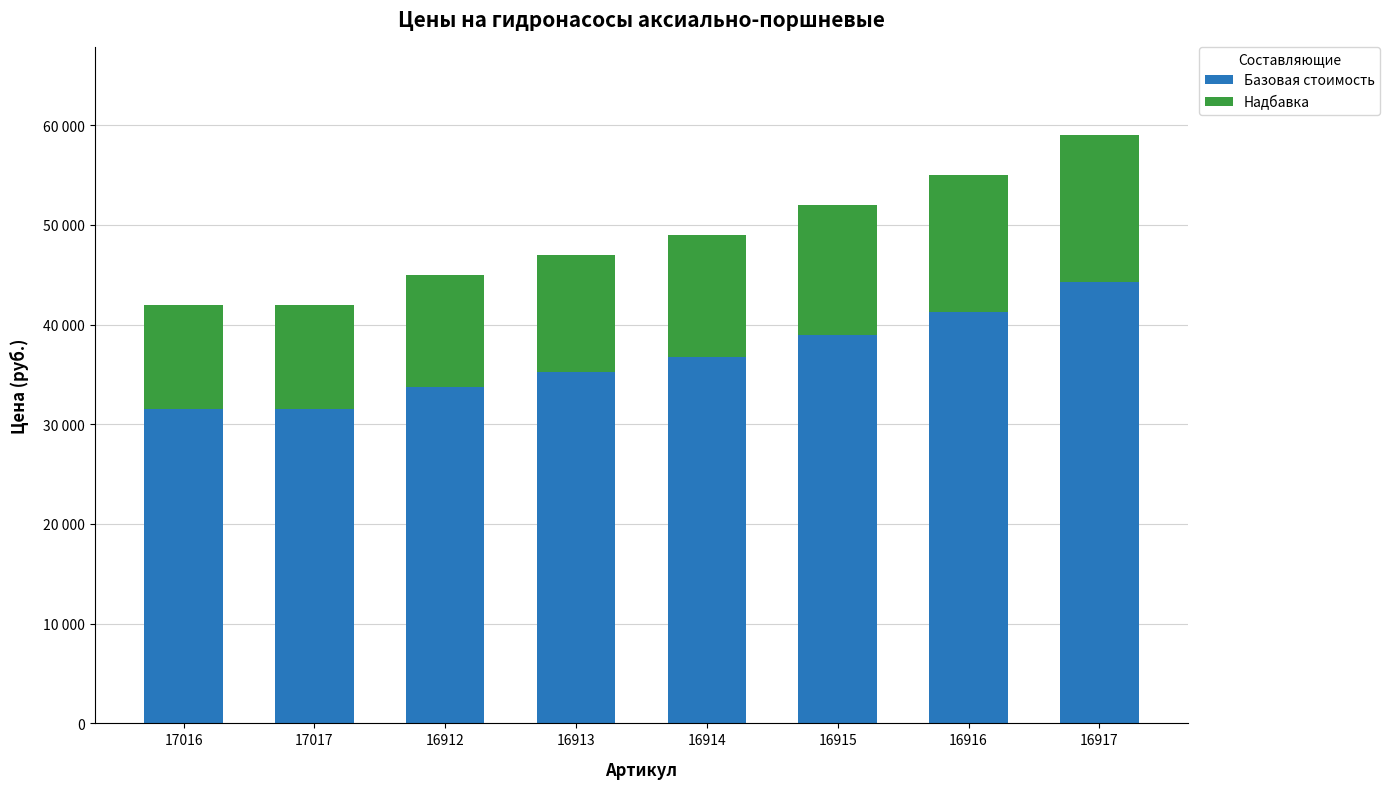

Are the bars horizontal?

No